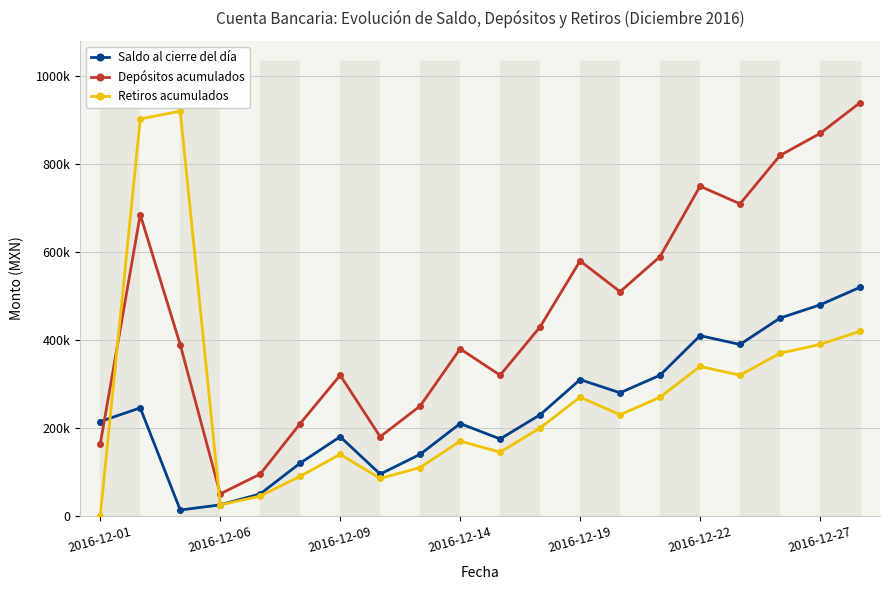

What is the average value of the Retiros acumulados series?

272195.0